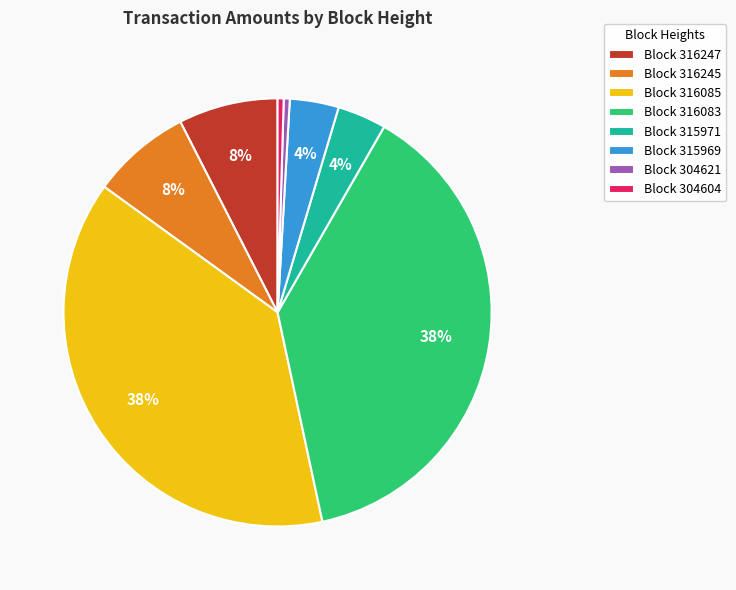

To the nearest percent, what is the difference between the largest and smallest slice percentages?

38%